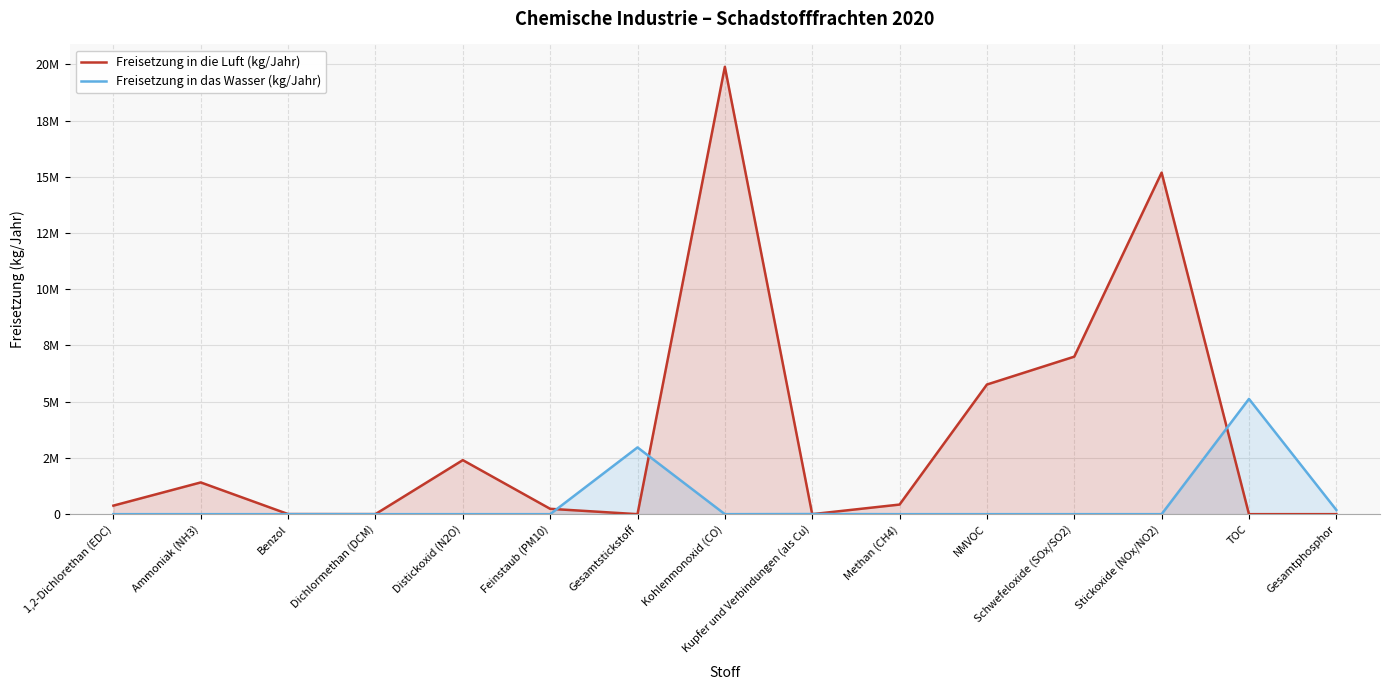

Rank the categories by Freisetzung in das Wasser (kg/Jahr) value from highest to lowest.

TOC, Gesamtstickstoff, Gesamtphosphor, Kupfer und Verbindungen (als Cu), 1,2-Dichlorethan (EDC), Dichlormethan (DCM), Ammoniak (NH3), Benzol, Distickoxid (N2O), Feinstaub (PM10), Kohlenmonoxid (CO), Methan (CH4), NMVOC, Schwefeloxide (SOx/SO2), Stickoxide (NOx/NO2)